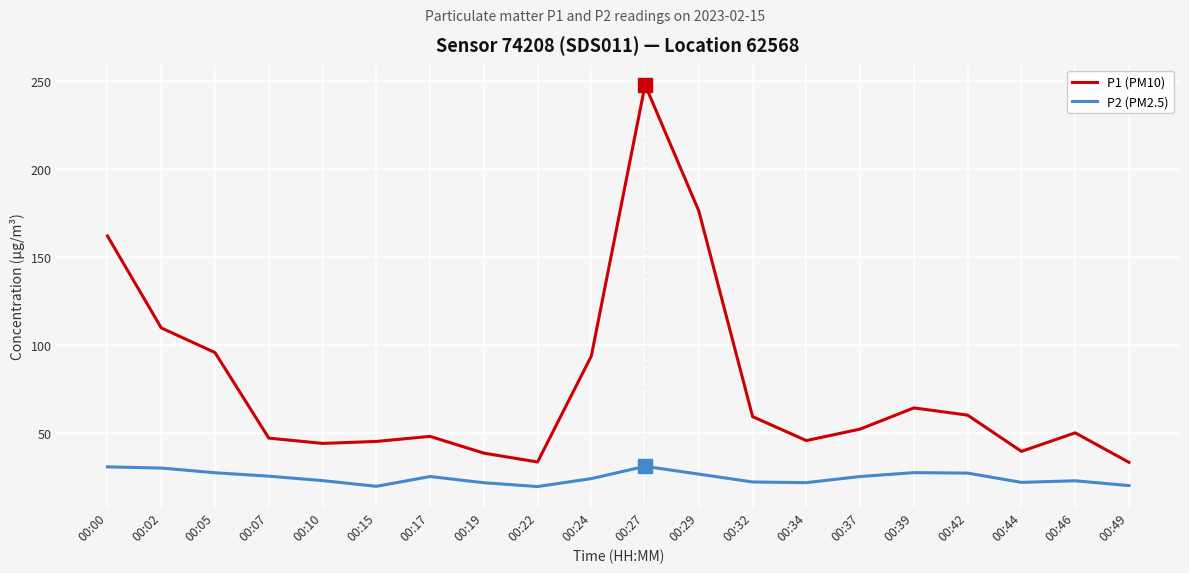

Does the chart display data point markers on the line(s)?

No